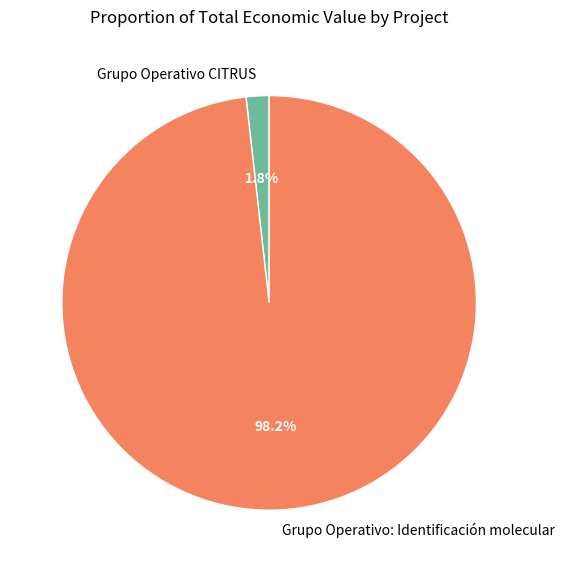

How much of the chart is everything except Grupo Operativo CITRUS?

98.2%